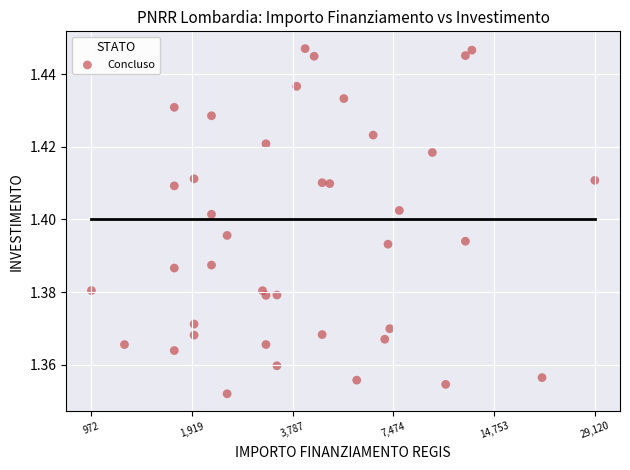

What is the range of X values (max minus min)?

1.5